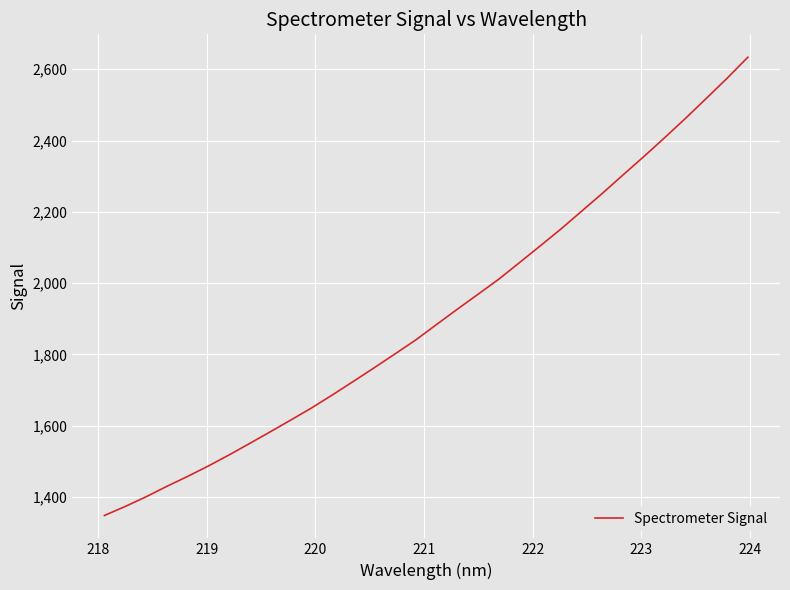

What is the maximum value shown in the chart?

2633.7